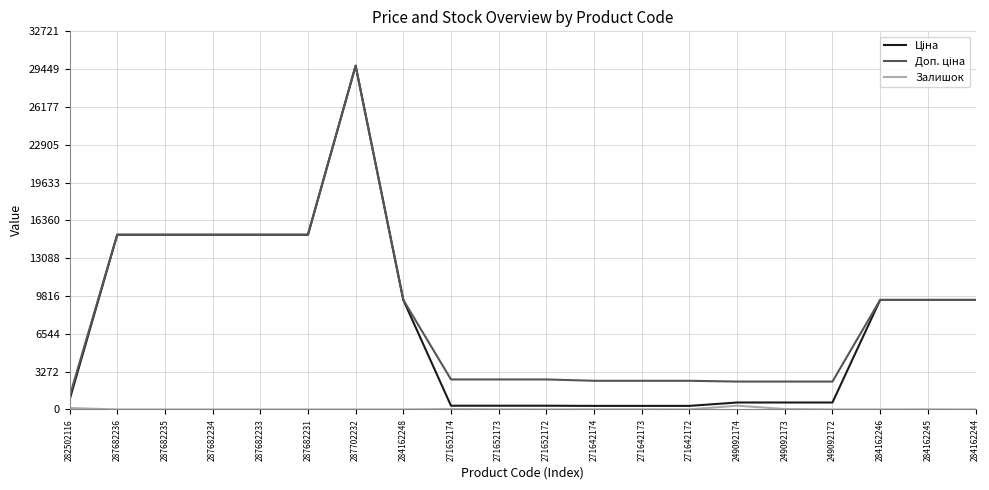

At which category is the sum across all series the highest?

287702232